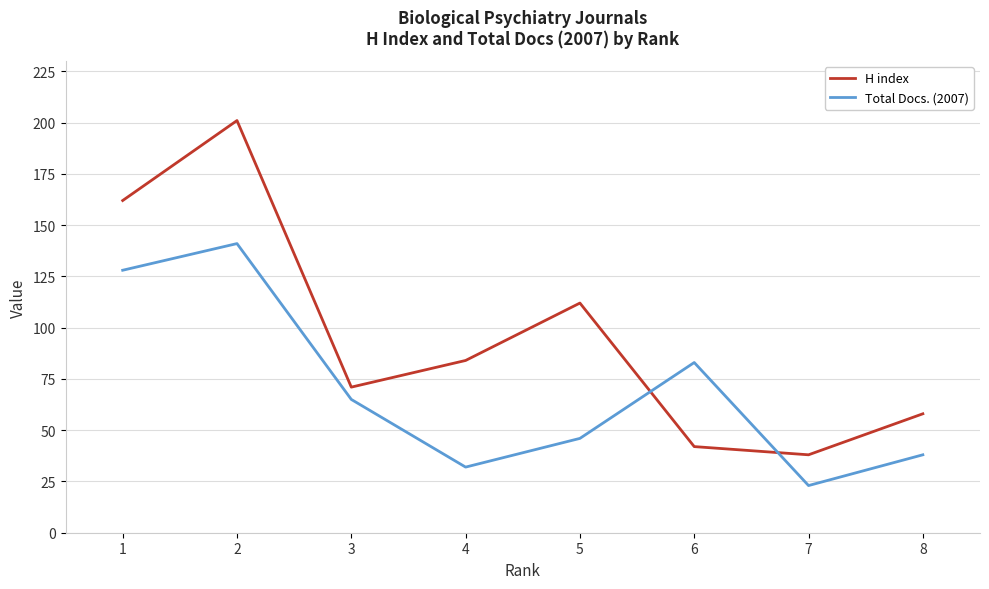

Rank the series by their average value, from lowest to highest.

Total Docs. (2007), H index